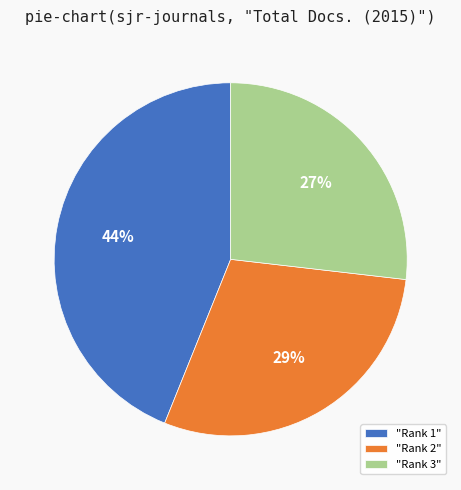

Which category has the biggest portion of the pie?

"Rank 1"